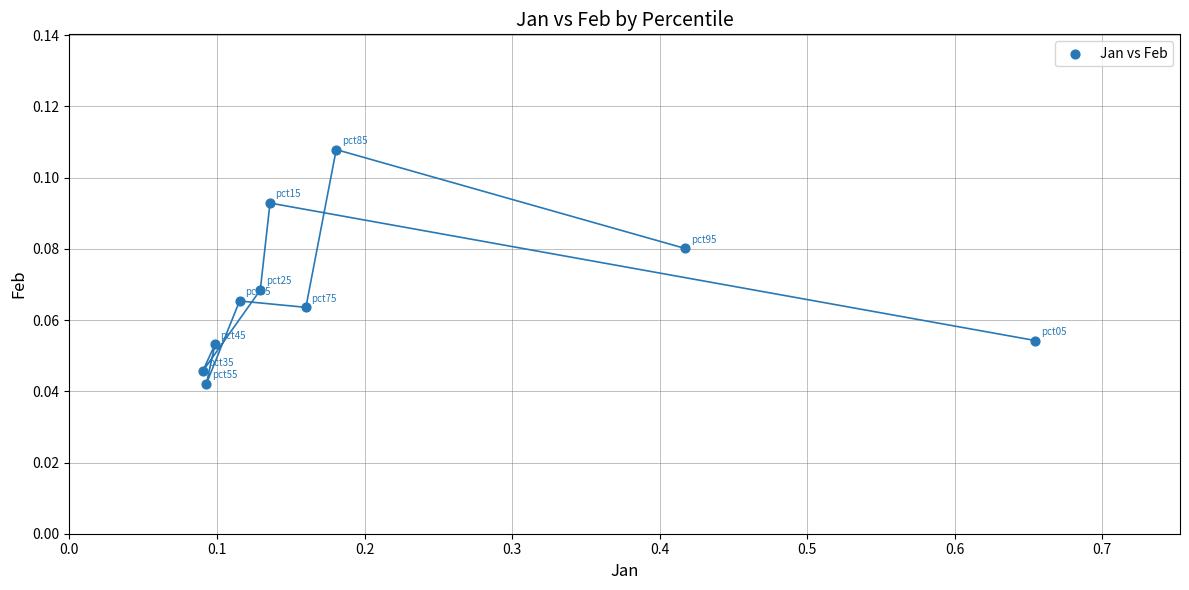

What is the range of X values (max minus min)?

0.6